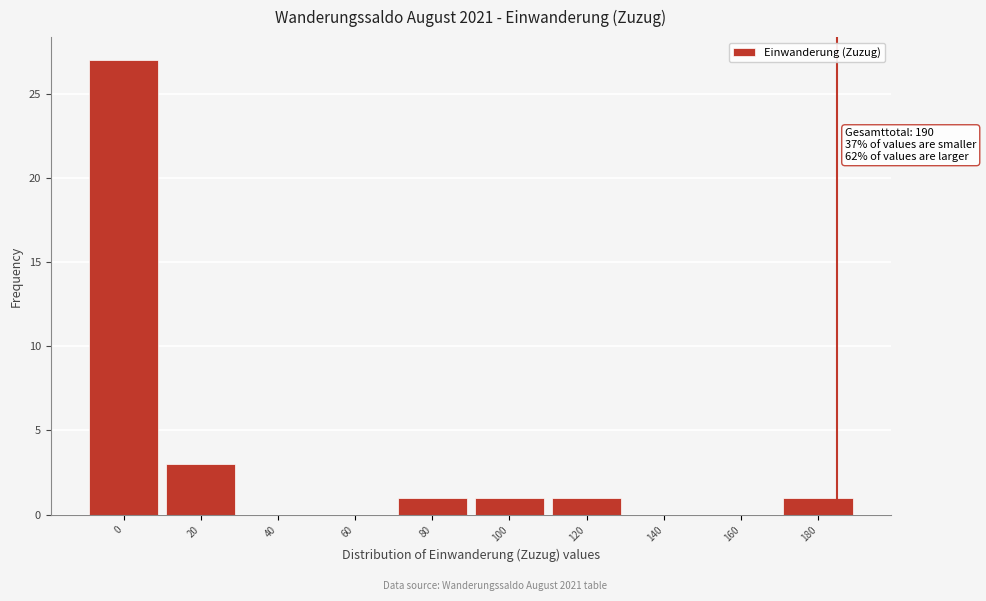

Reading left to right, what are all the values shown in this chart?

0=27	20=3	40=0	60=0	80=1	100=1	120=1	140=0	160=0	180=1